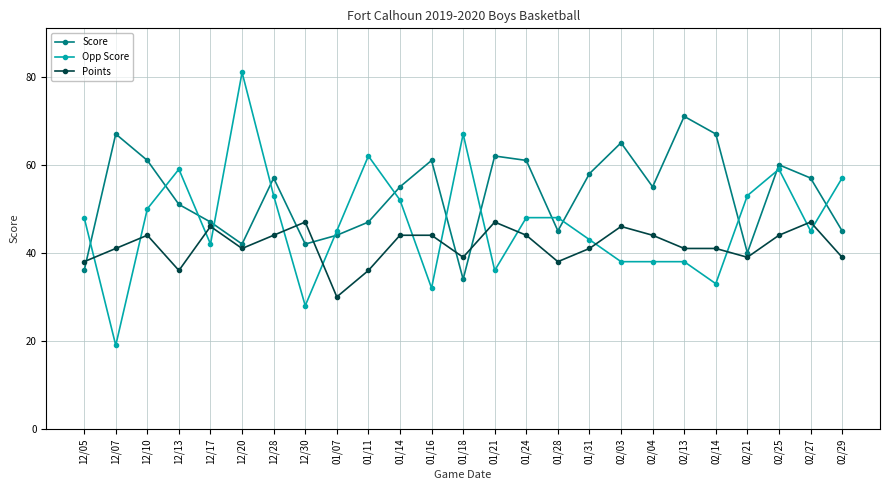

Reading right to left, transcribe all the data shown in this chart.

Score: 45	57	60	40	67	71	55	65	58	45	61	62	34	61	55	47	44	42	57	42	47	51	61	67	36
Opp Score: 57	45	59	53	33	38	38	38	43	48	48	36	67	32	52	62	45	28	53	81	42	59	50	19	48
Points: 39	47	44	39	41	41	44	46	41	38	44	47	39	44	44	36	30	47	44	41	46	36	44	41	38